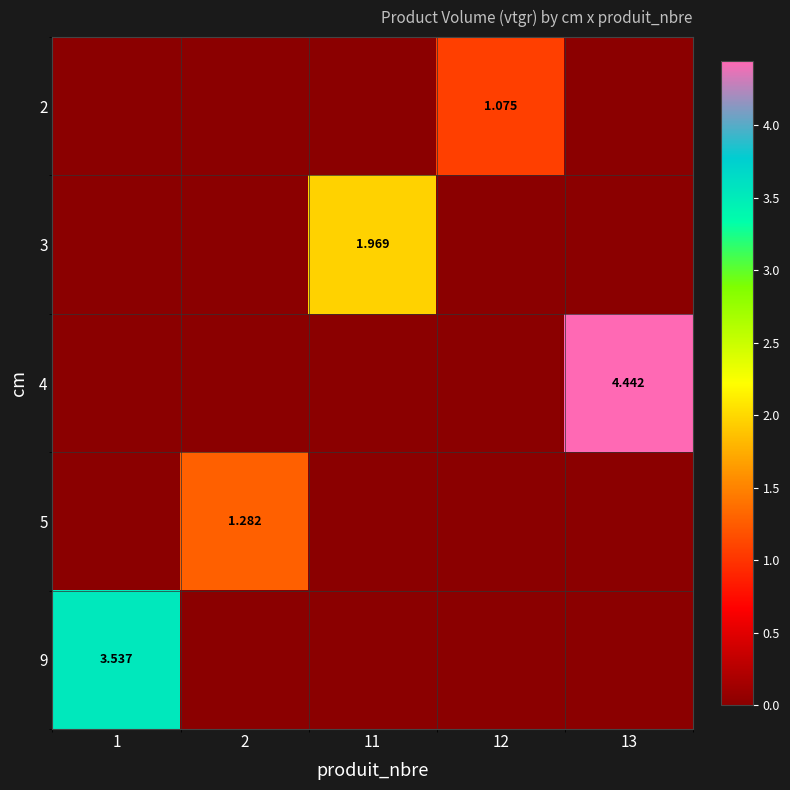

How many distinct data groups are displayed?

5